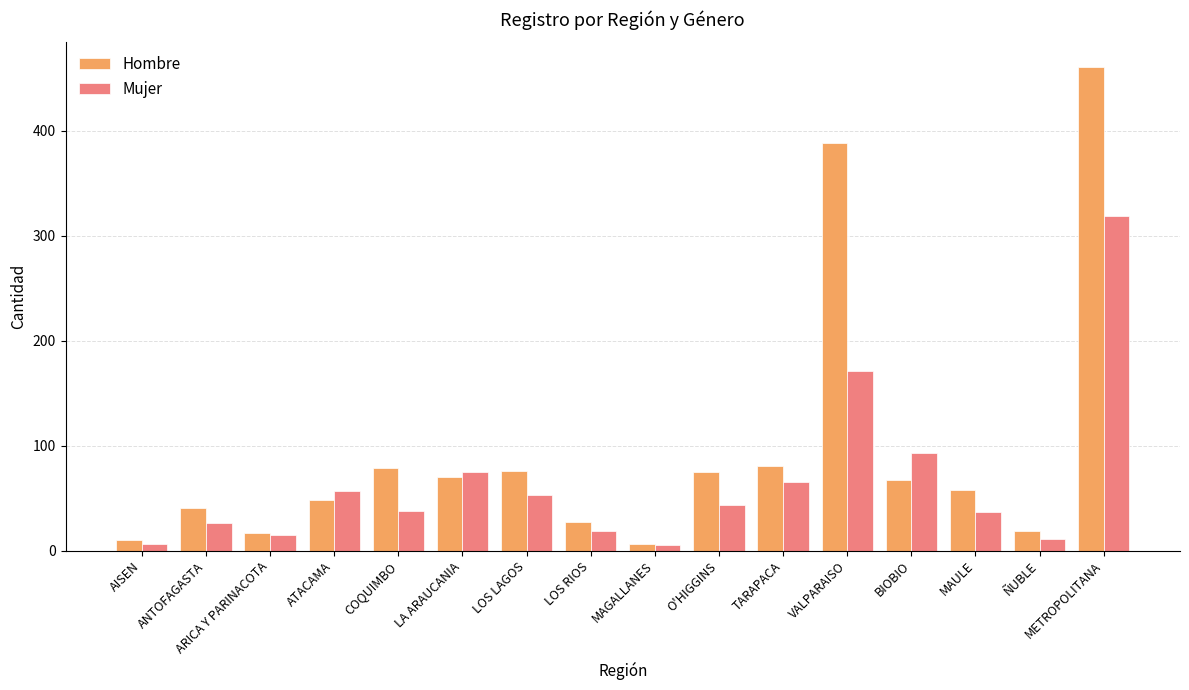

What is the label of the 9th bar from the right?

LOS RIOS